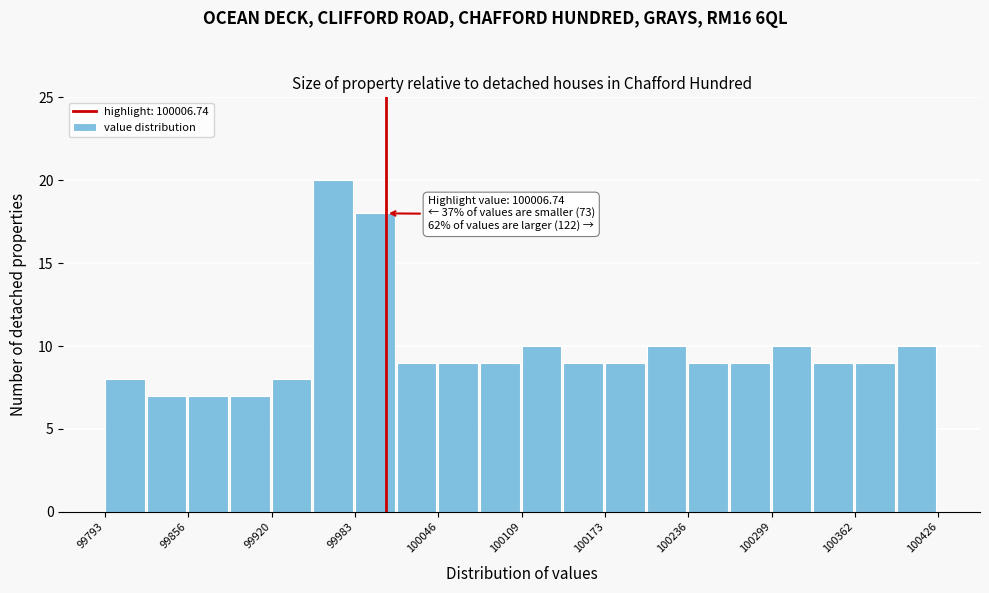

Read against the x-axis, roughly where is the centre of the tallest bar?

99970